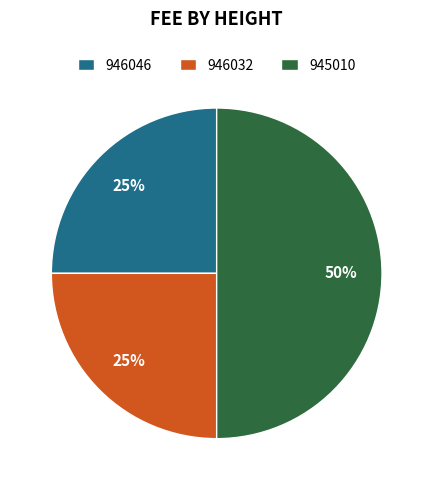

To the nearest percent, what is the difference between the largest and smallest slice percentages?

25%